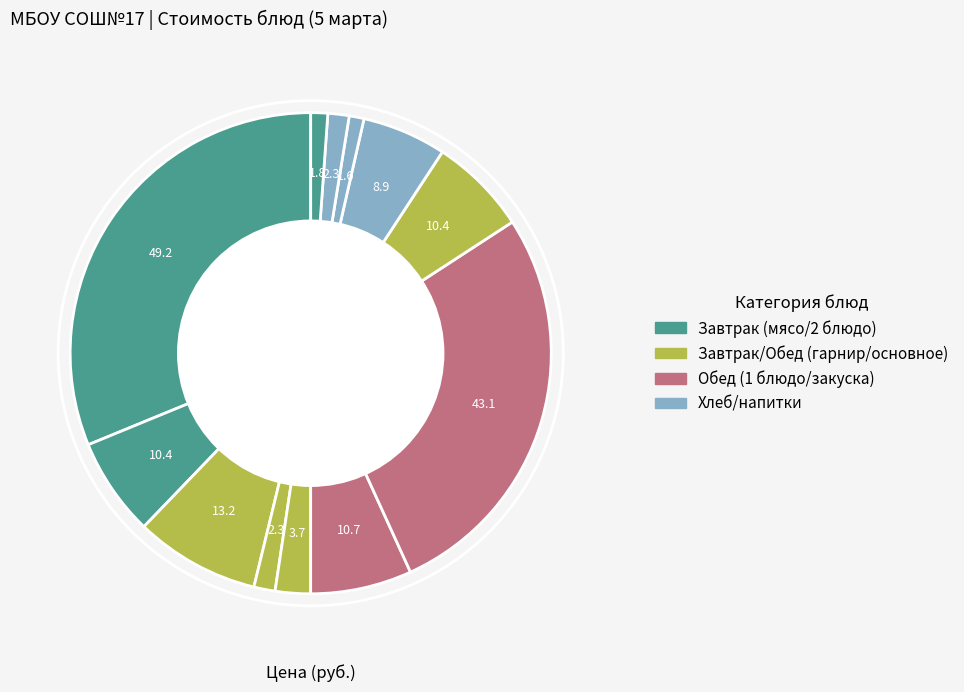

Count the number of slices in the pie.

12